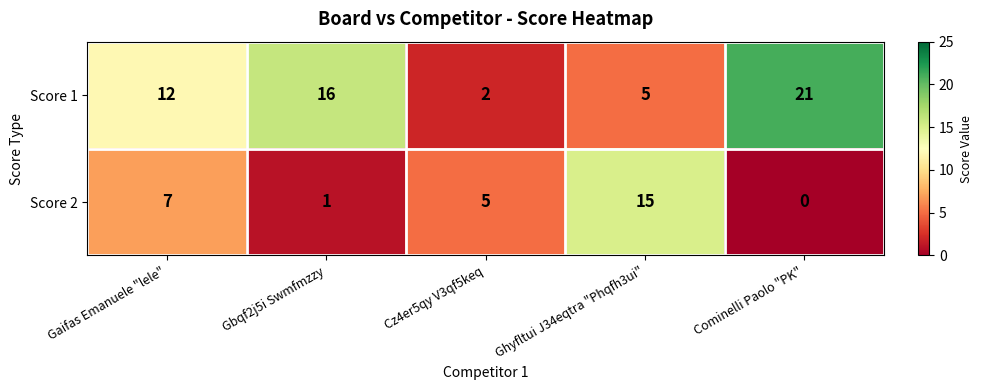

What is the sum of the Score 1 values at Gbqf2j5i Swmfmzzy and Cz4er5qy V3qf5keq?

18